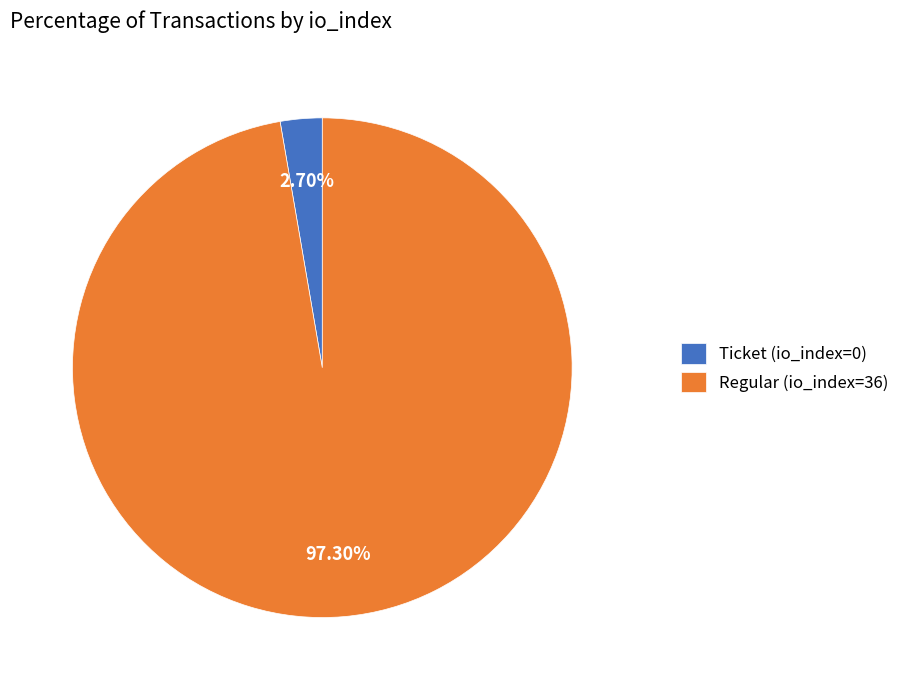

What percentage is the Regular (io_index=36) slice, to the nearest percent?

97%